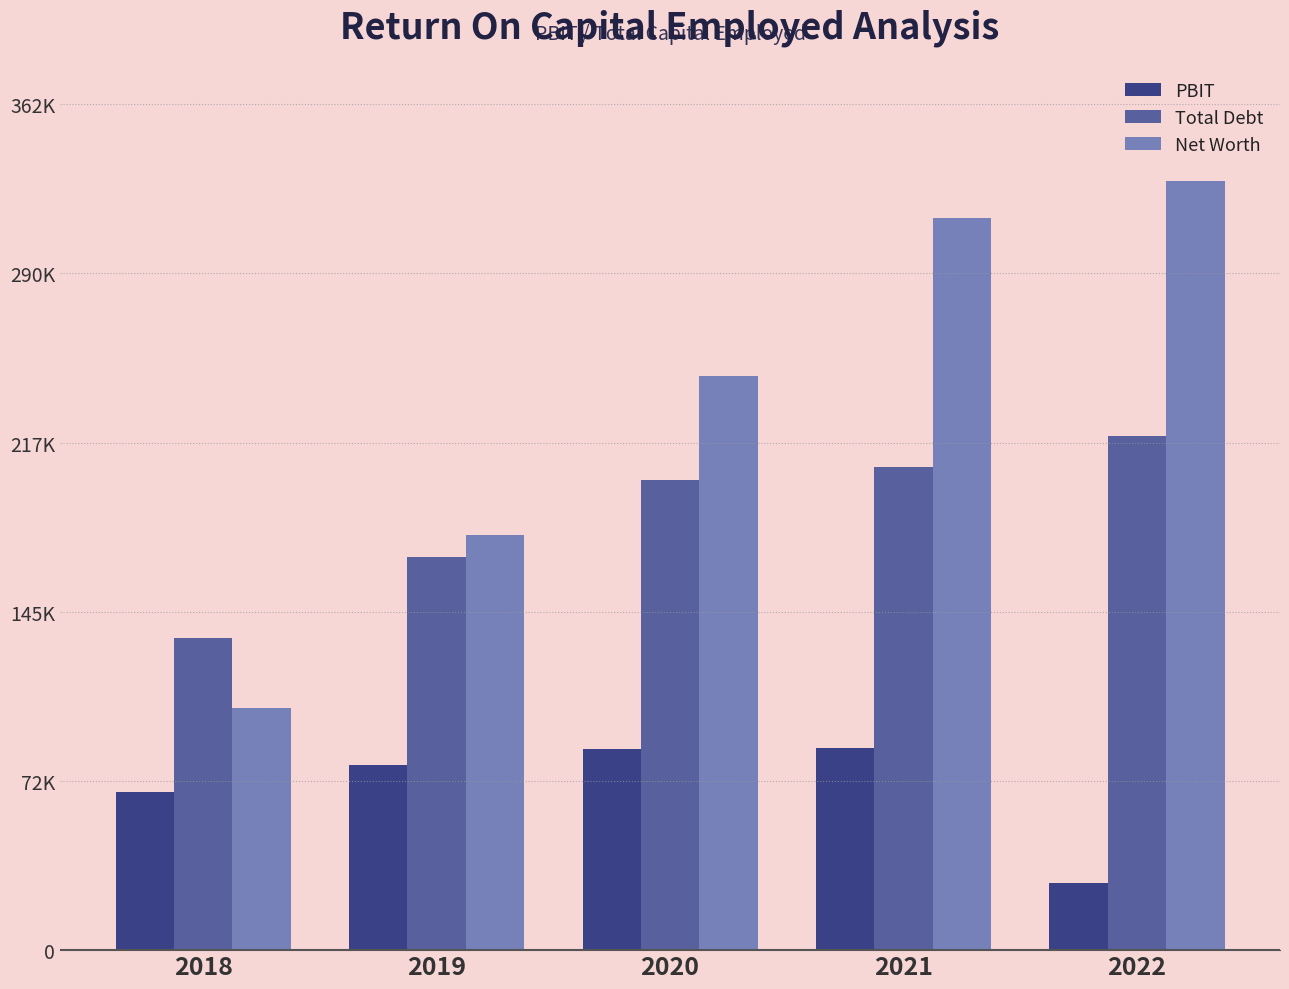

What are all the series names shown in the legend?

PBIT, Total Debt, Net Worth